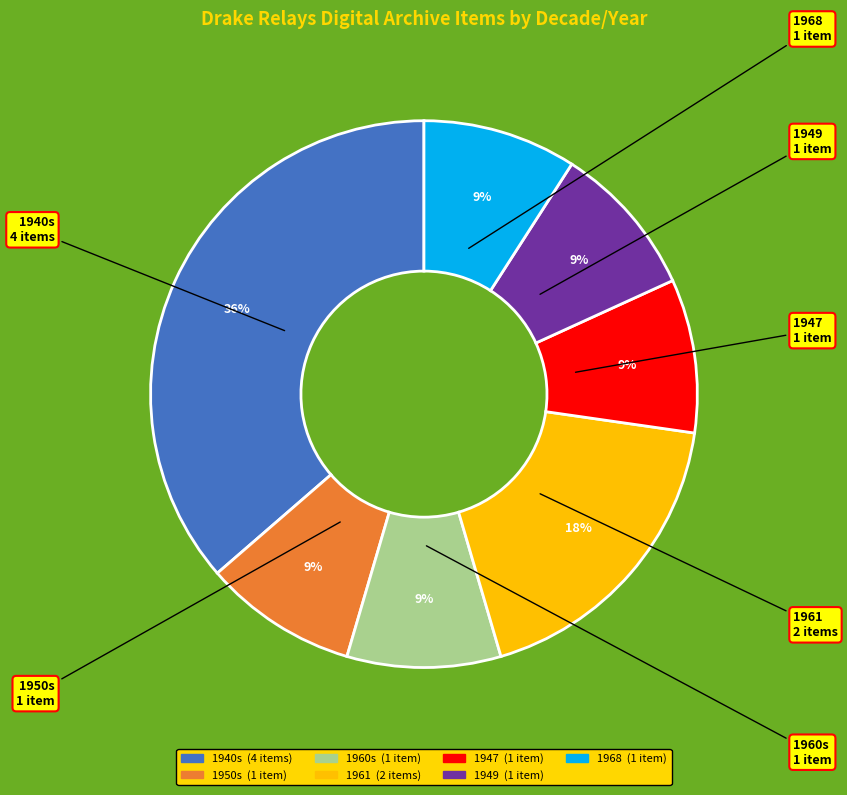

Does 1947 account for over 50% of the chart?

No